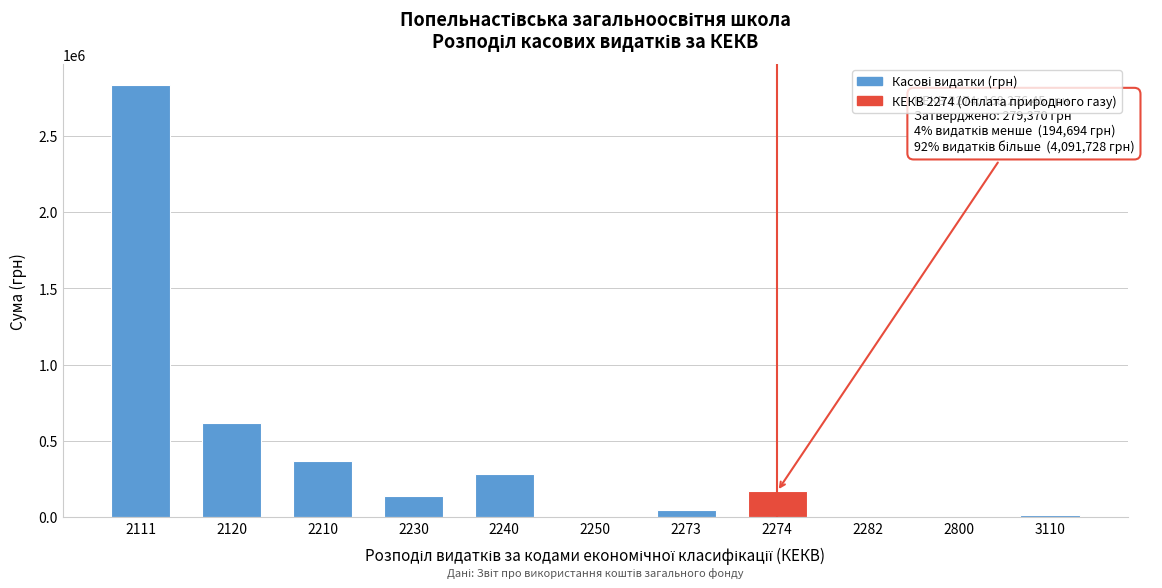

Approximately how many times larger is the value at 2240 compared to 2210?

0.8